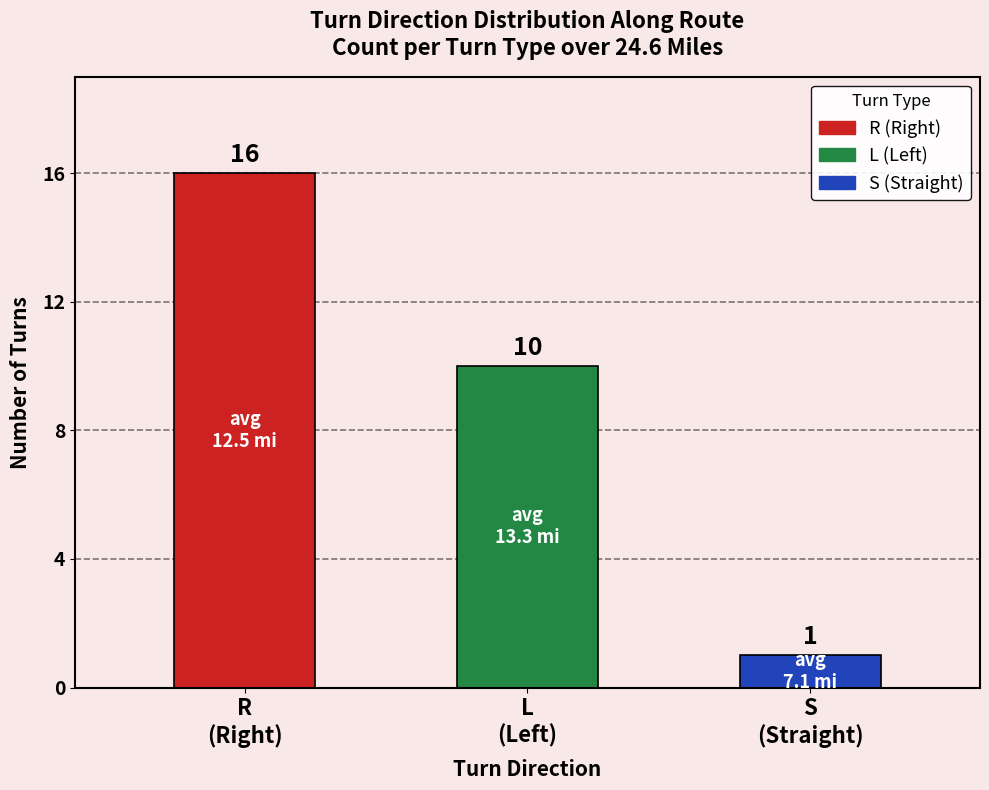

The value at L
(Left) is 3. True or false?

False